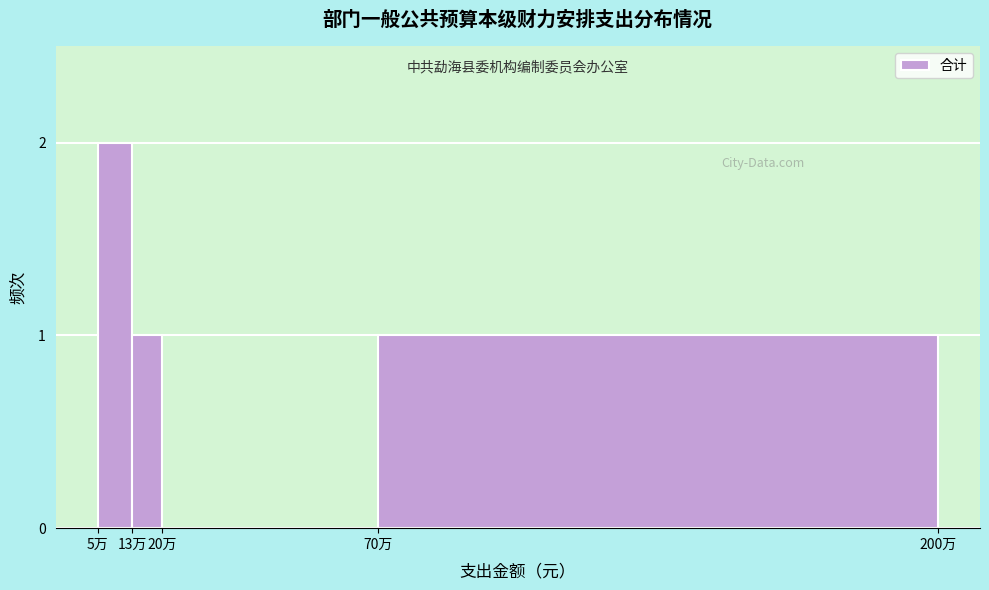

Reading left to right, transcribe all the data shown in this chart.

5万=2	13万=1	20万=0	70万=1